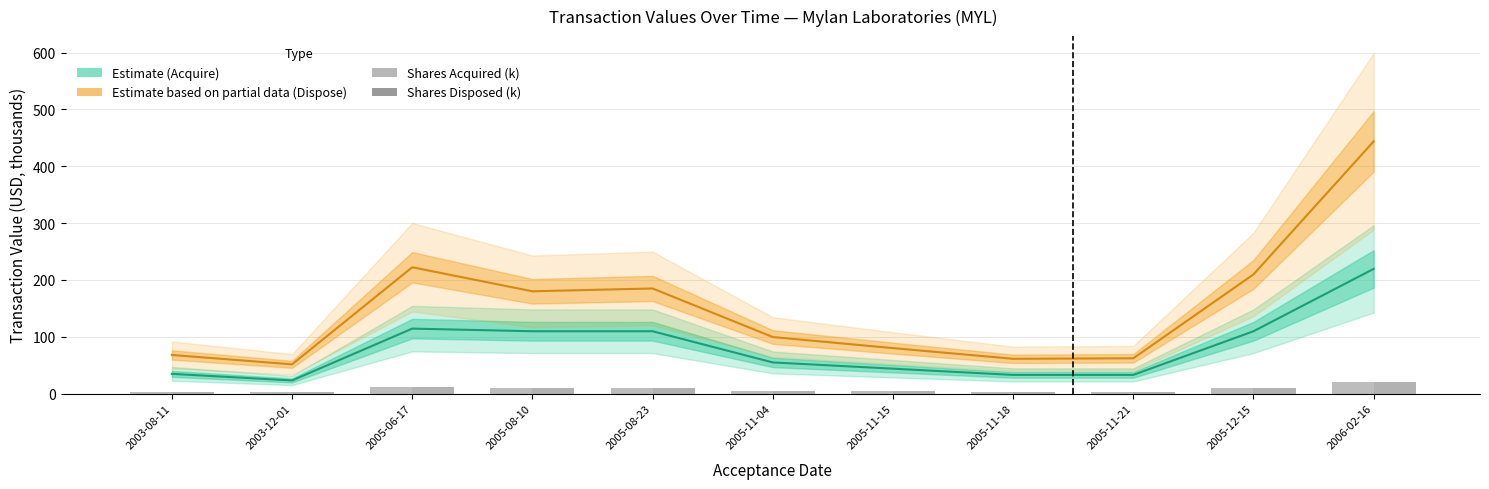

What is the difference between the maximum and minimum values in the Shares Disposed (k) series?

18.0